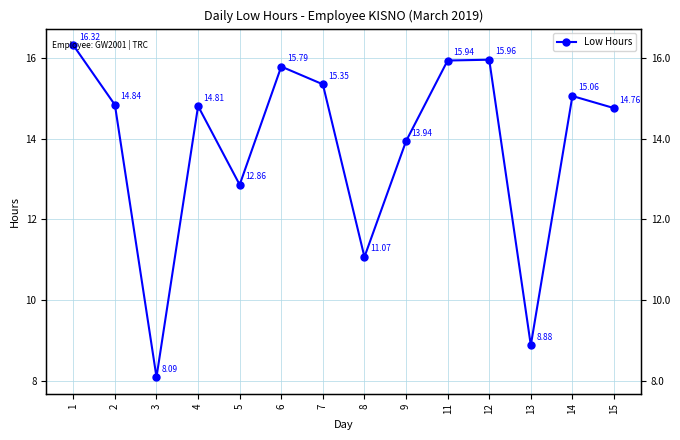

Between 8 and 13, which is larger?

8